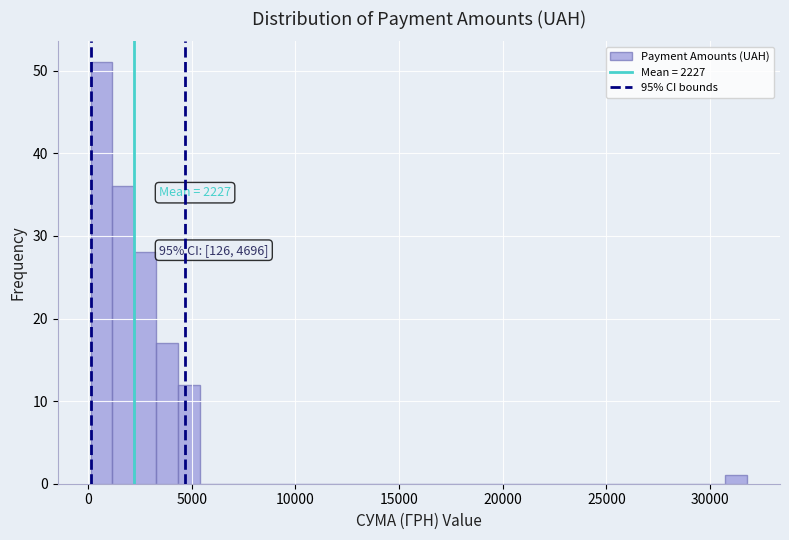

Around what value on the x-axis is the tallest bar? Give the approximate position of its centre, as read against the axis.

500